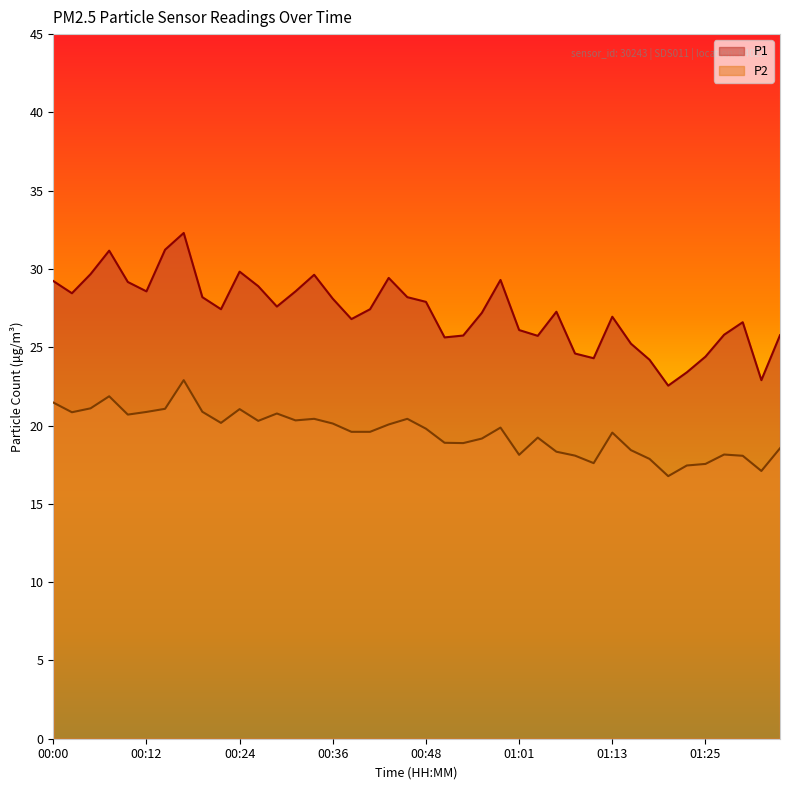

How many data points in P2 are above 19?

25